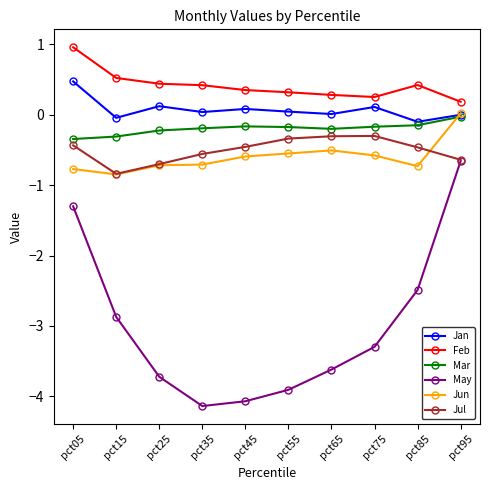

What is the total value across all series at pct05?

-1.4